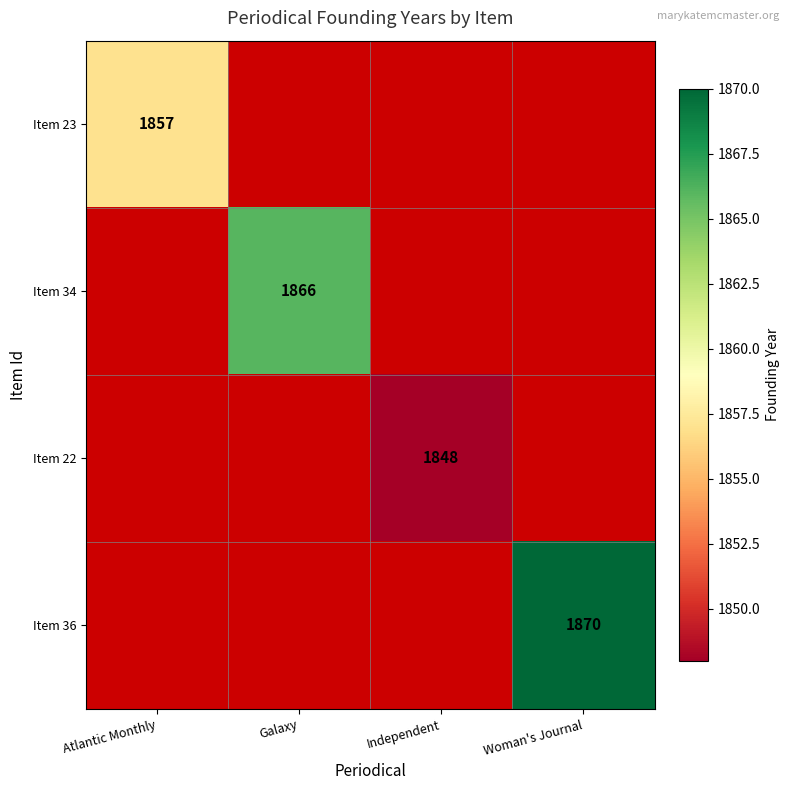

Is it true that Item 23 equals 1857 at Atlantic Monthly?

True